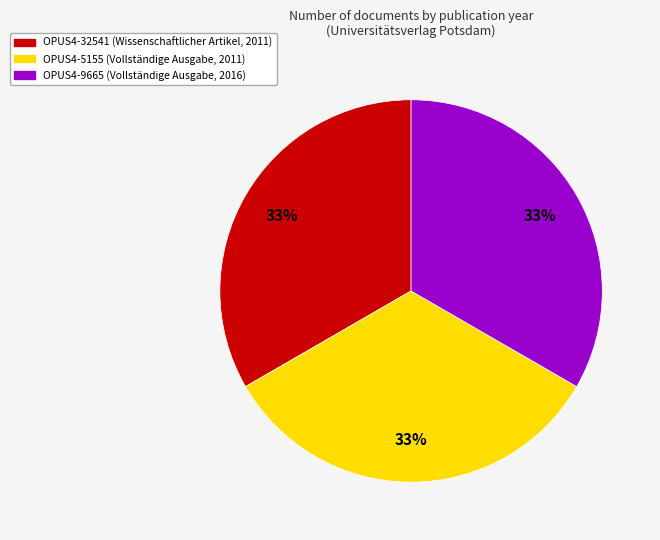

To the nearest percent, what portion does OPUS4-9665 (Vollständige Ausgabe, 2016) represent?

33%